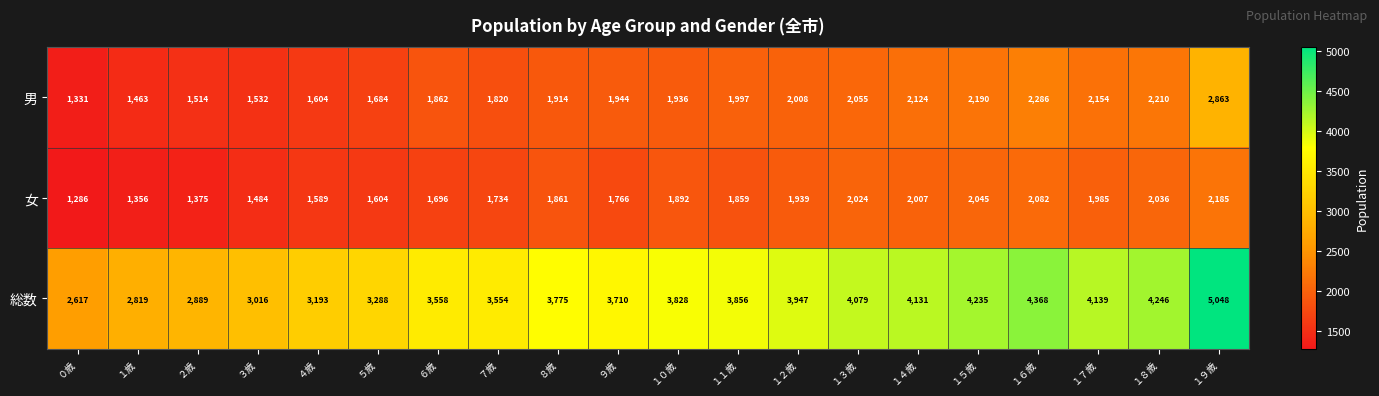

Count the number of data series in this chart.

3